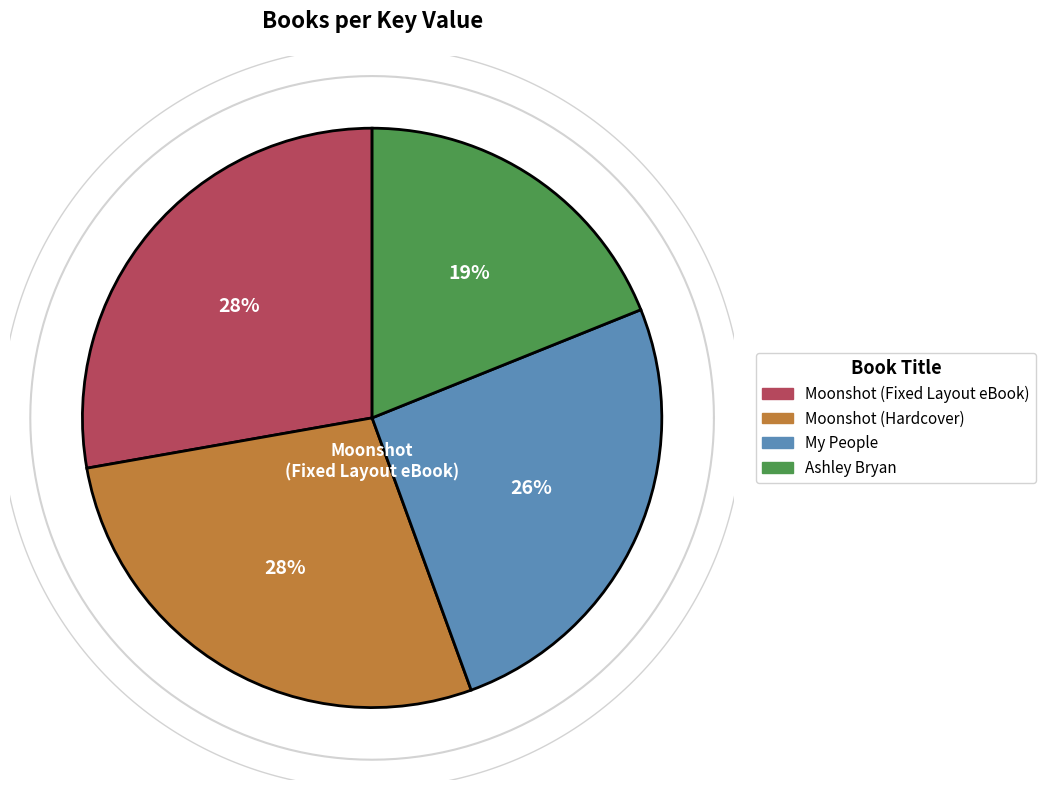

How many segments does this pie chart have?

4